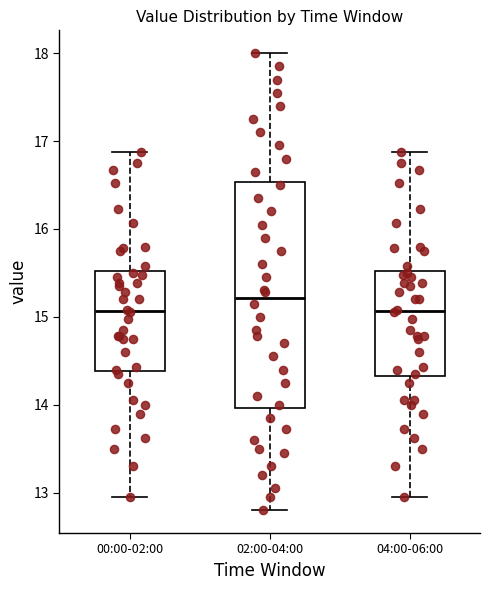

Which box is the tallest, from its lower edge to its upper edge?

02:00-04:00